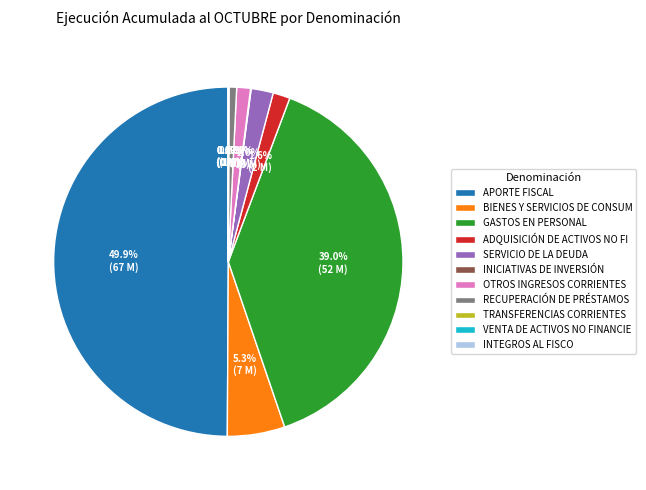

What is the largest slice in the pie chart?

APORTE FISCAL